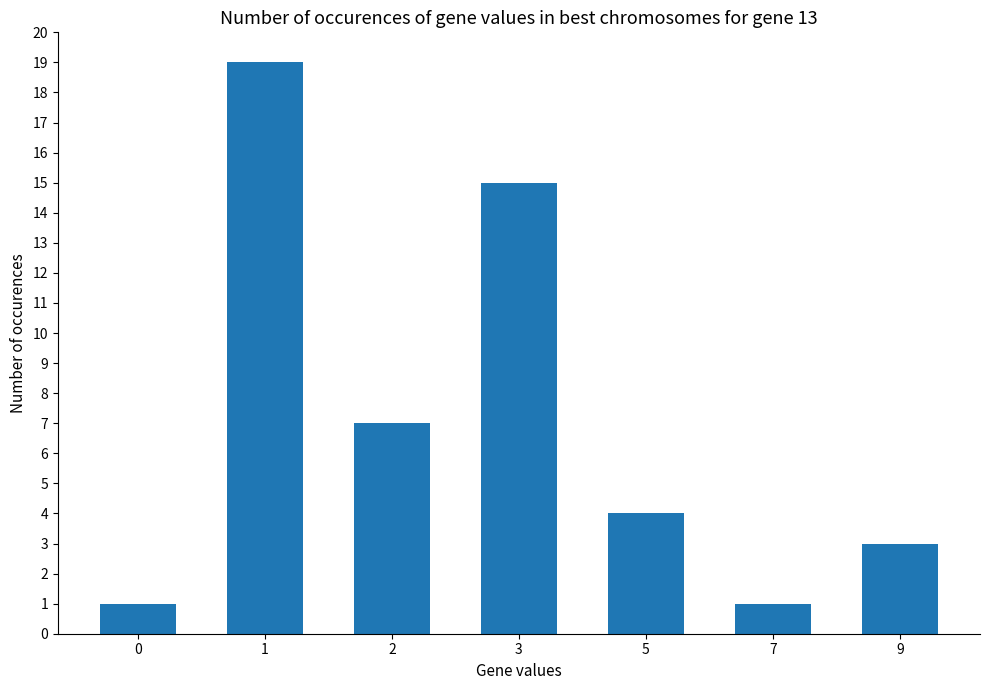

What is the change in value from 0 to 5?

+3